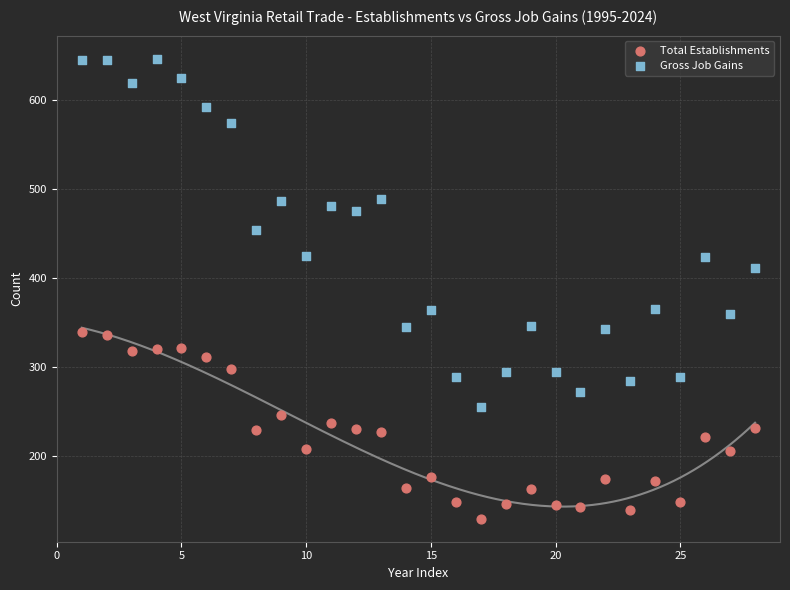

Which series reaches the maximum Y coordinate?

Gross Job Gains